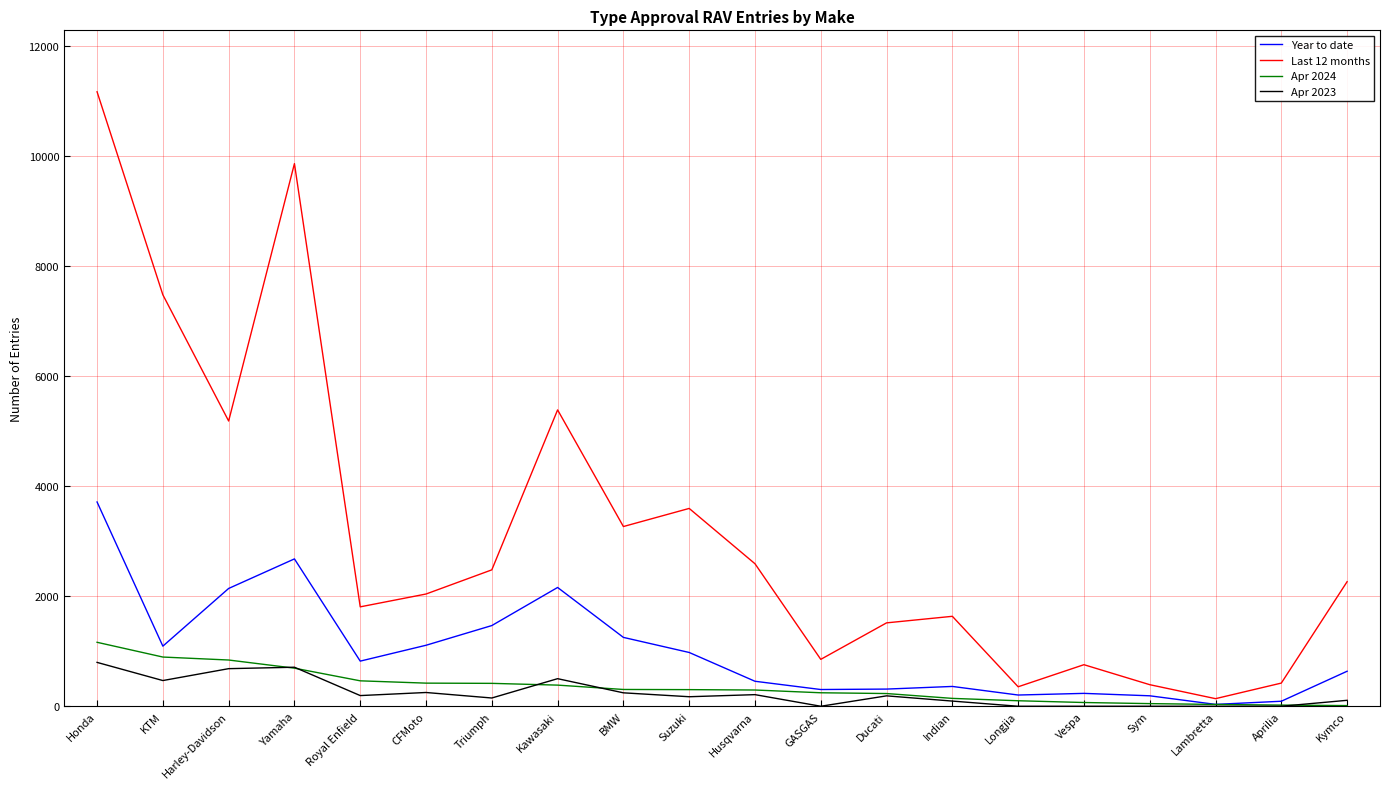

At which category is the sum across all series the highest?

Honda